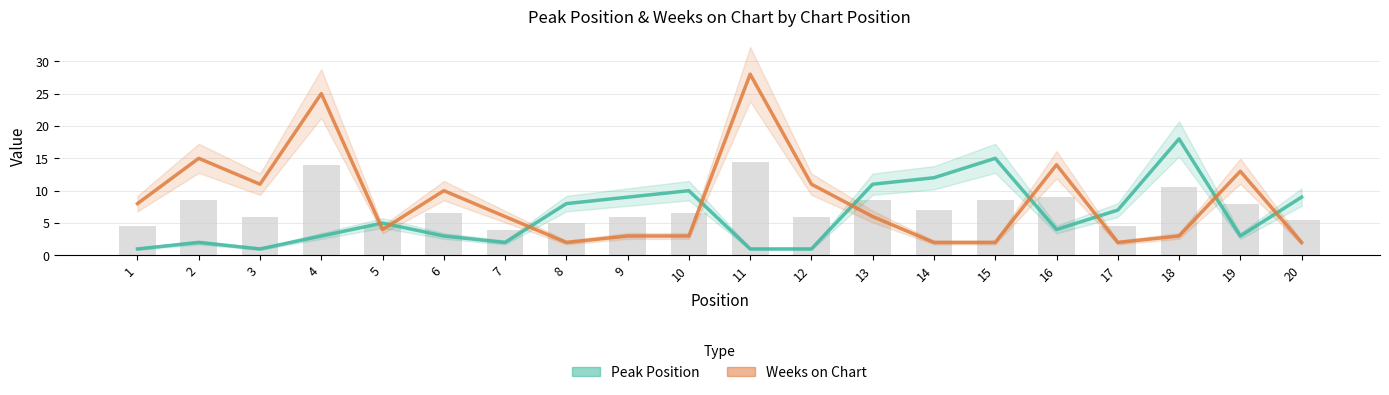

Is it true that Peak Position equals 4 at 18?

False